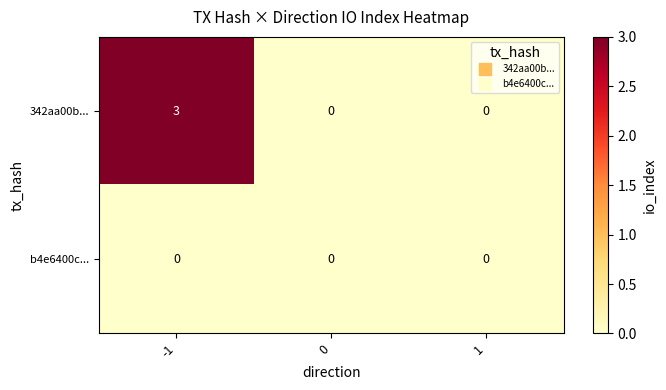

Which series has the largest total across all categories?

342aa00b...